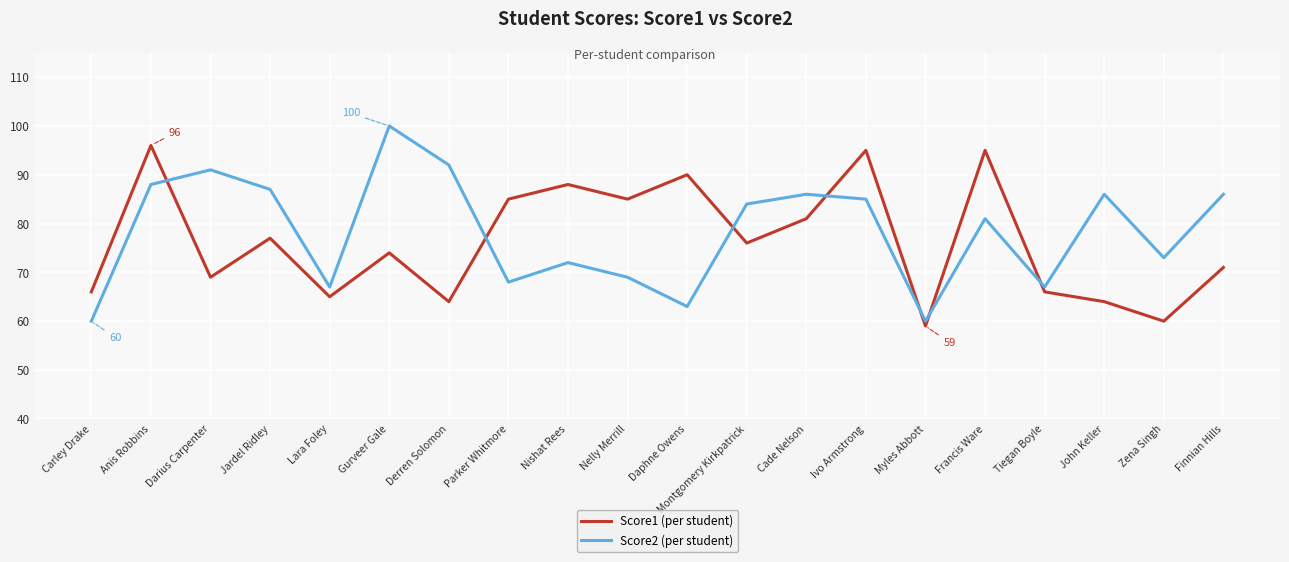

Which series has the widest spread of values?

Score2 (per student)